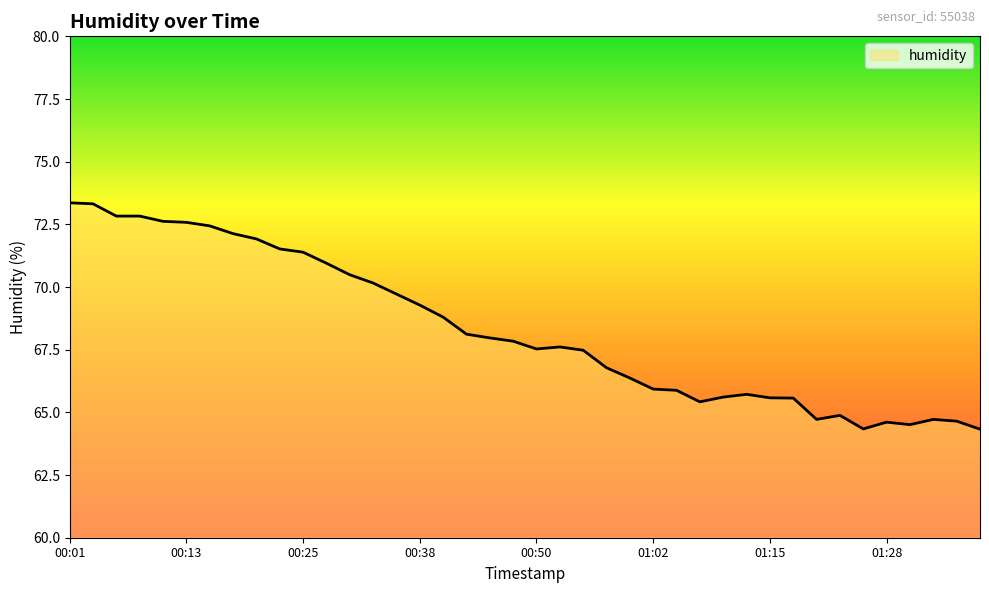

What is the greatest value displayed?

73.4